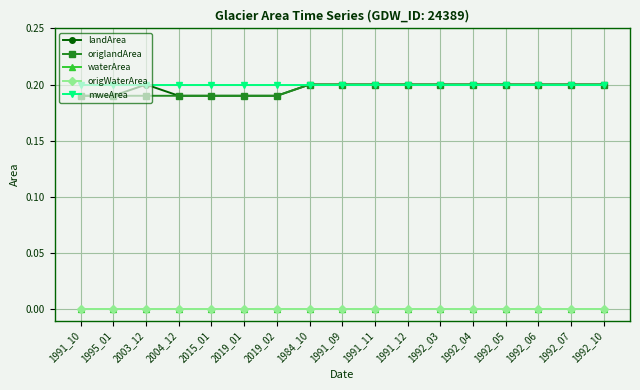

Does the chart display data point markers on the line(s)?

Yes